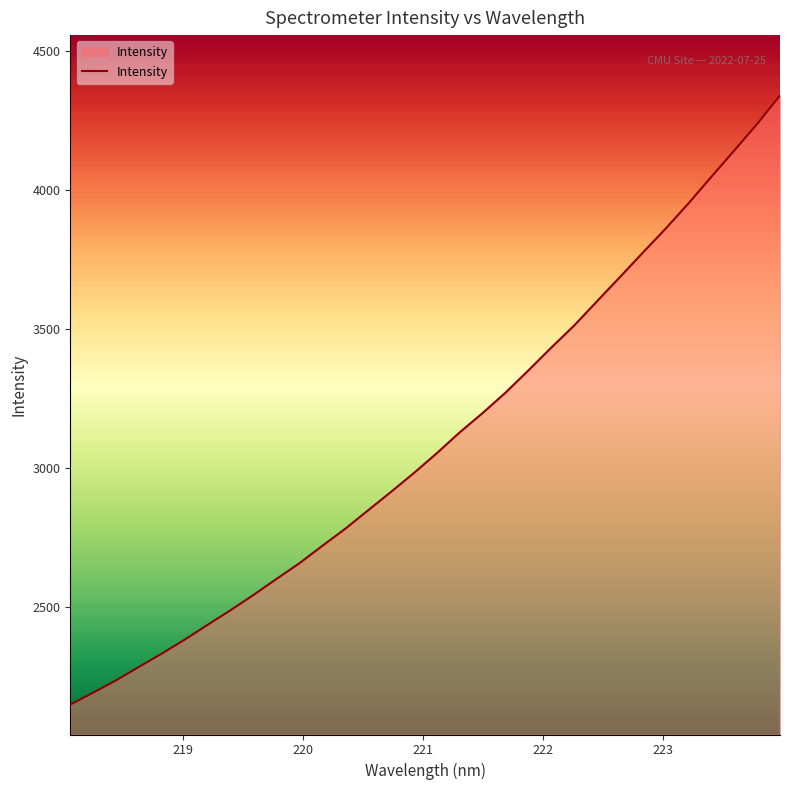

What is the difference between the maximum and minimum values?

2190.8